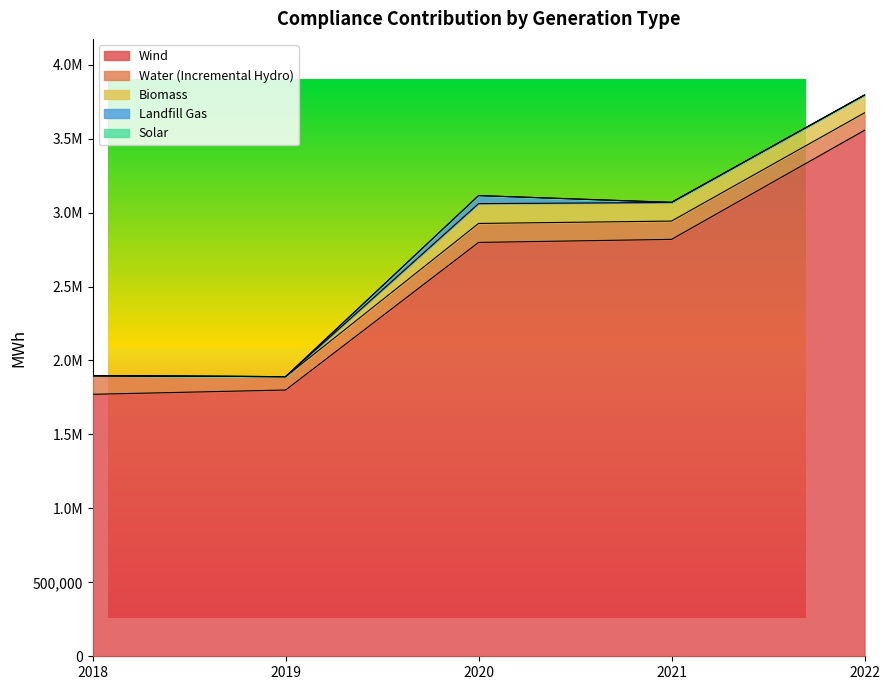

True or false: Biomass and Solar intersect in this chart.

False